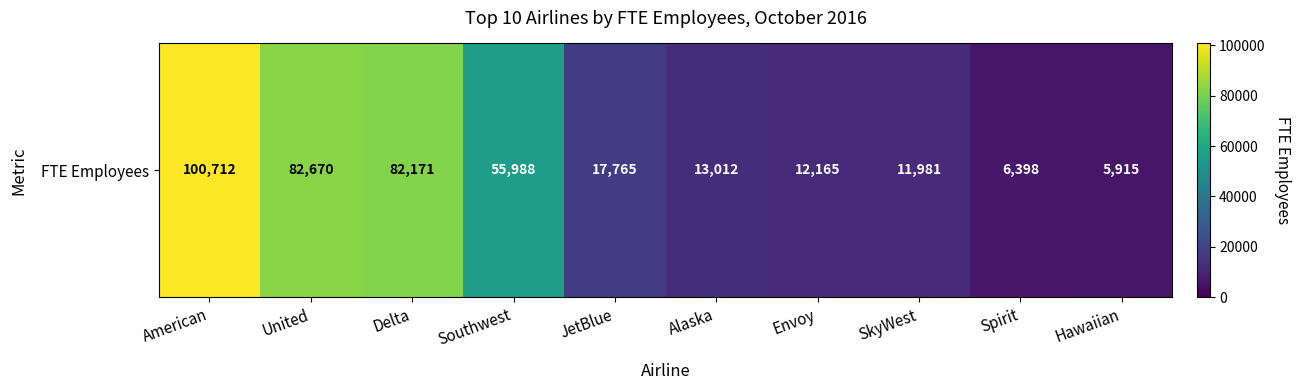

The value at Southwest is 55988. True or false?

True